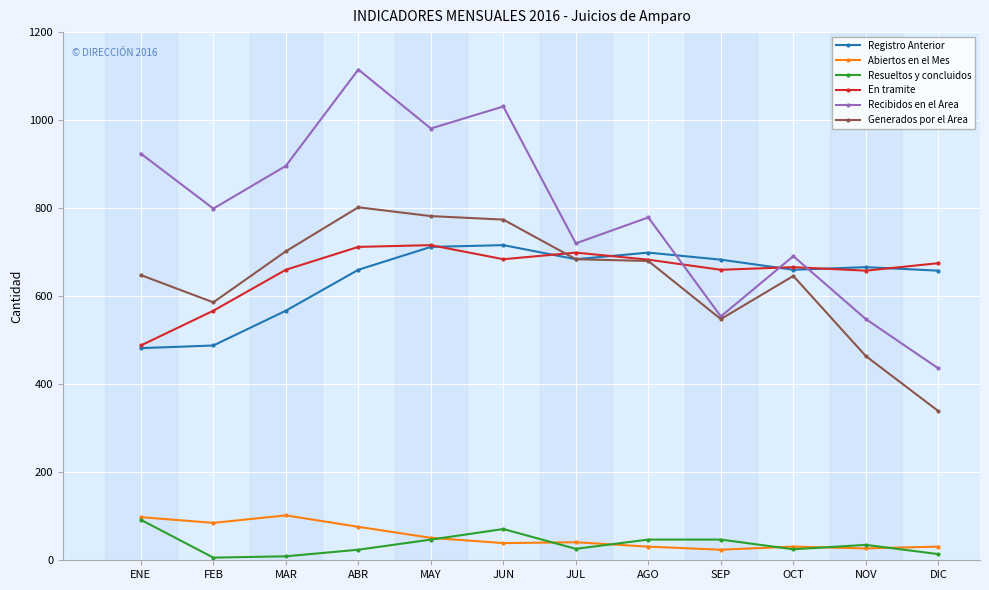

What is the spread (max minus min) of values at JUL?

694